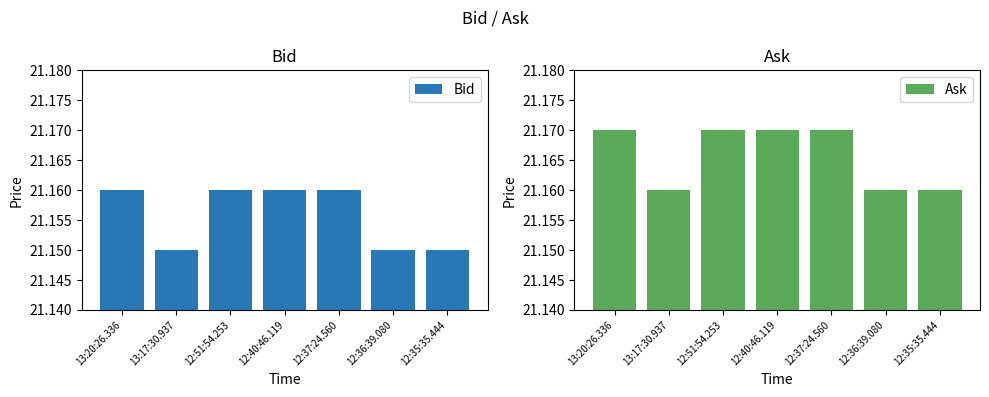

How many bars are there in each group?

2